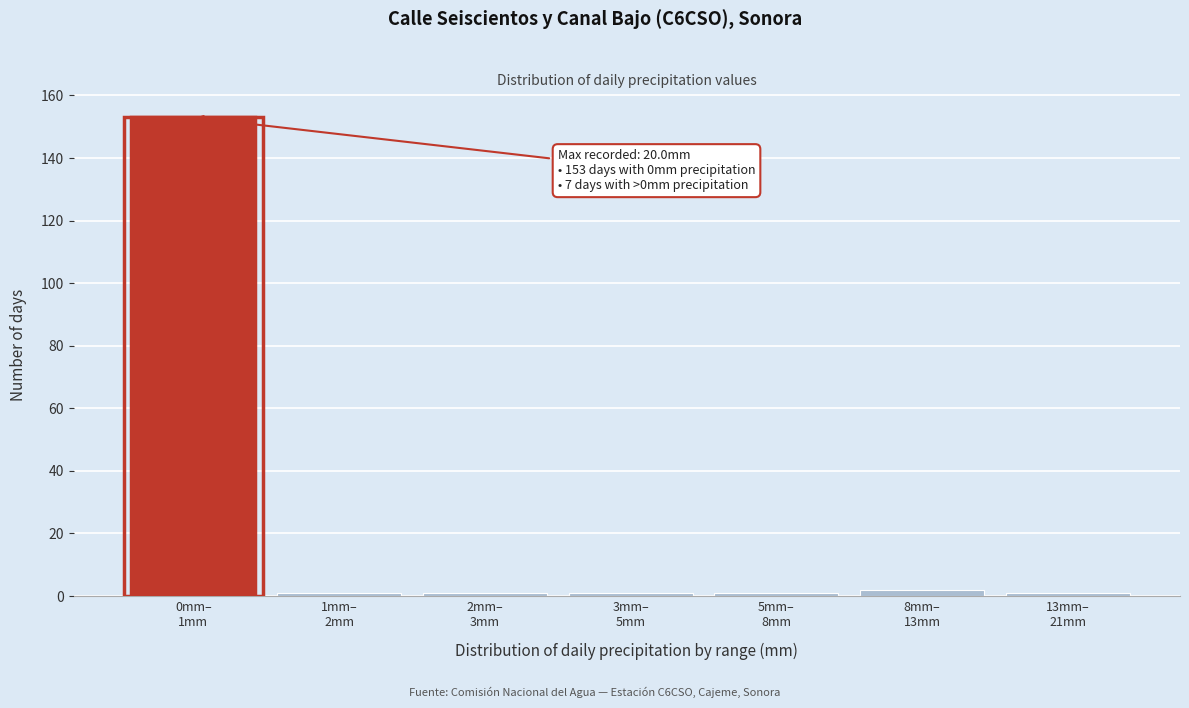

Reading left to right, transcribe all the data shown in this chart.

153	1	1	1	1	2	1